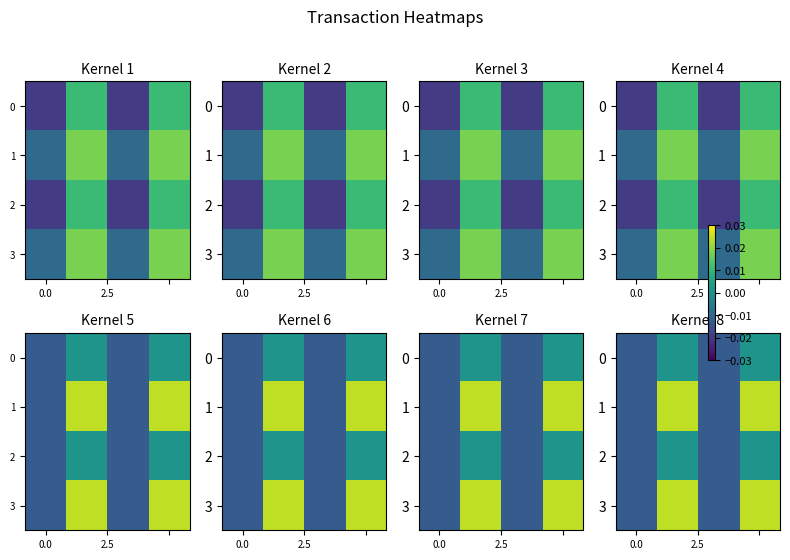

Count the number of data series in this chart.

4